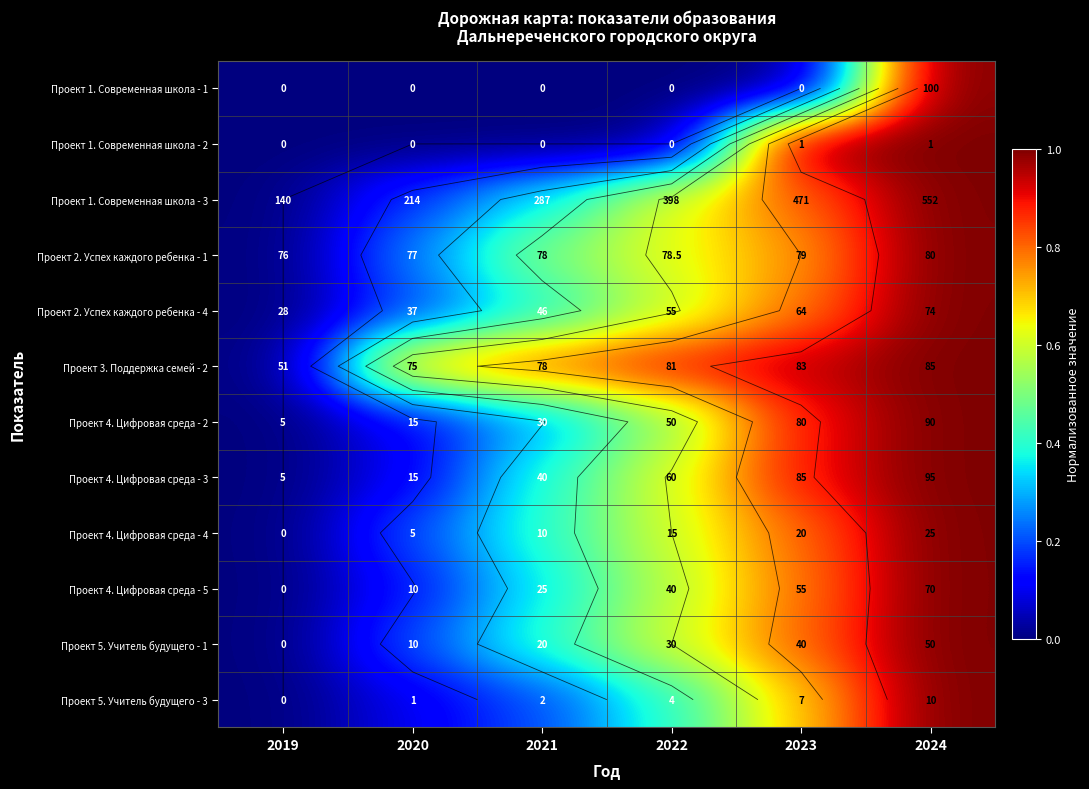

How many values in Проект 4. Цифровая среда - 5 are above zero?

5